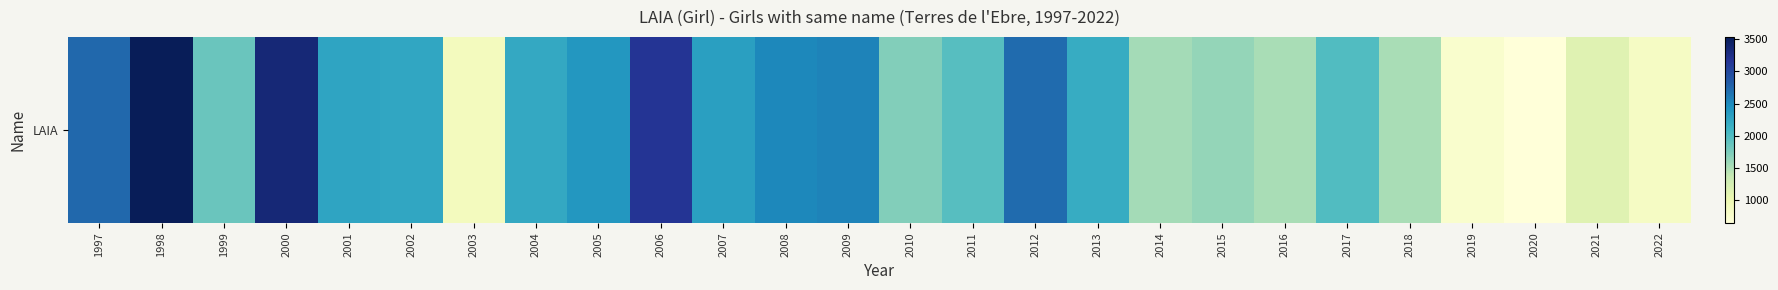

How many data points are above 2186?

12